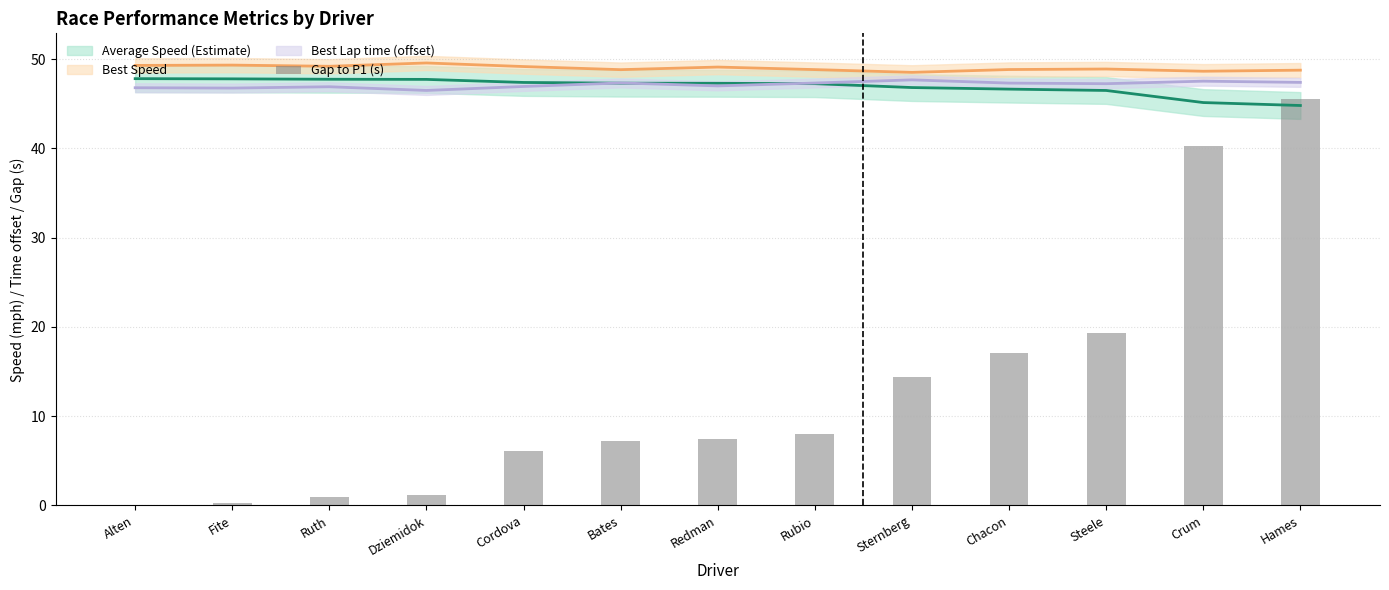

Rank the categories by value from lowest to highest.

Alten, Fite, Ruth, Dziemidok, Cordova, Bates, Redman, Rubio, Sternberg, Chacon, Steele, Crum, Hames